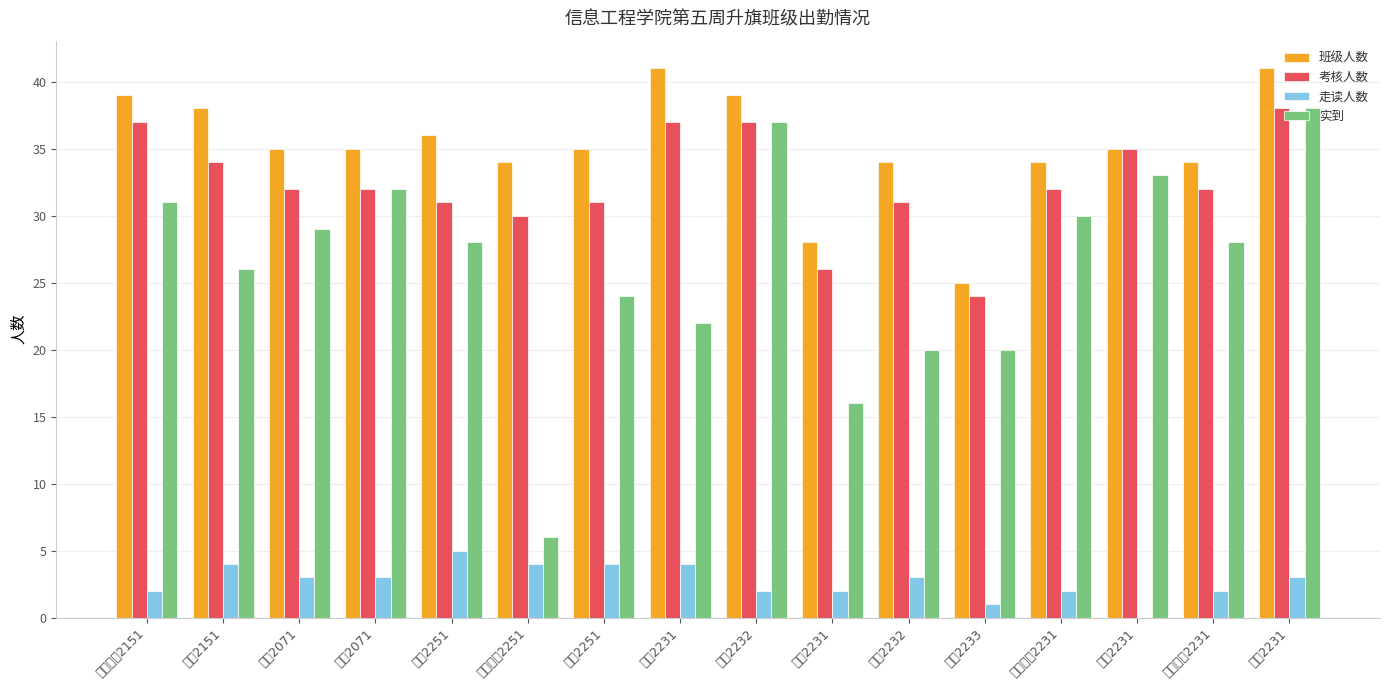

Does the chart contain any negative values?

No